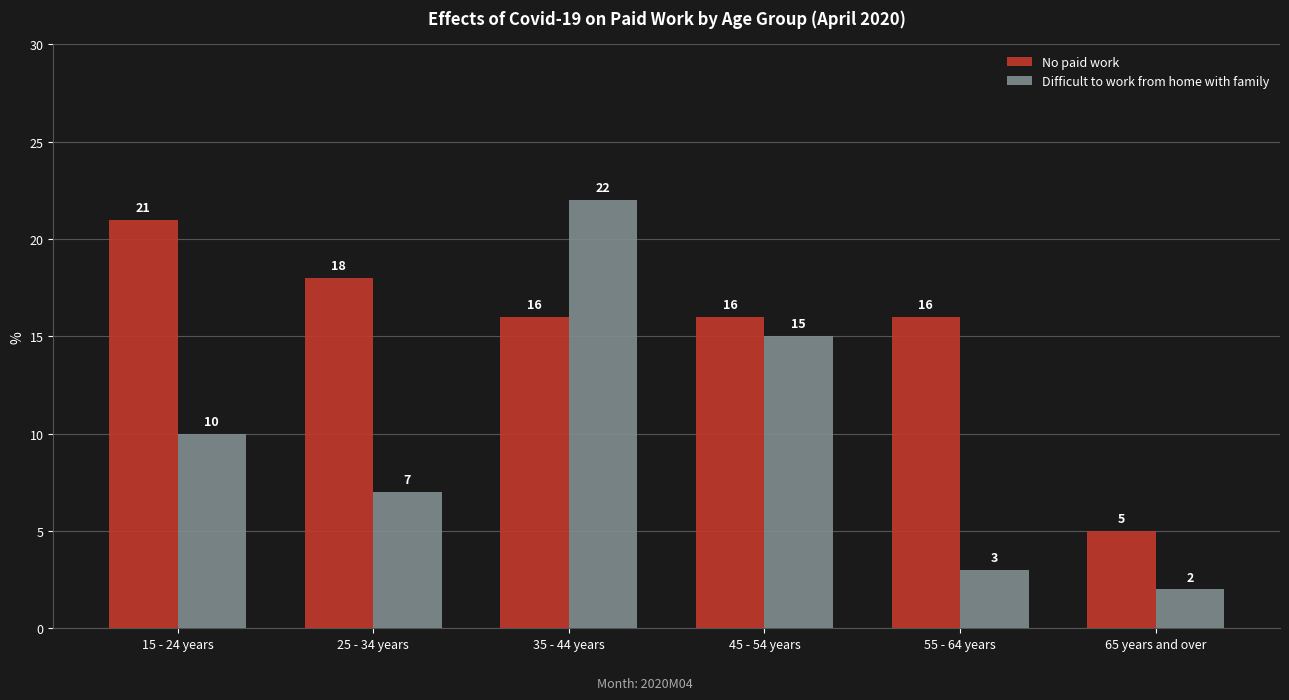

Reading left to right, transcribe all the data shown in this chart.

No paid work: 21	18	16	16	16	5
Difficult to work from home with family: 10	7	22	15	3	2